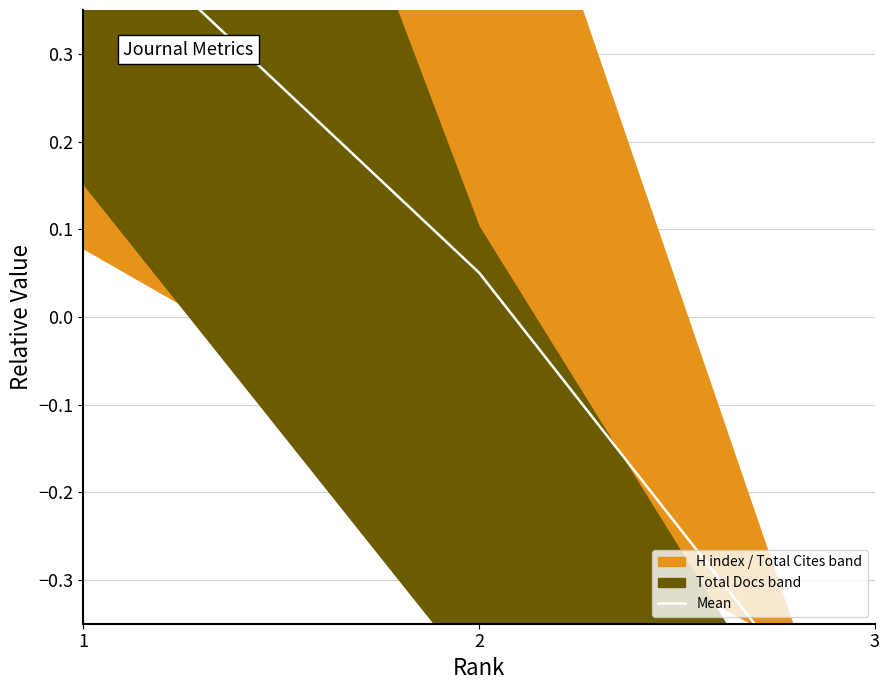

How many negative values are there?

1